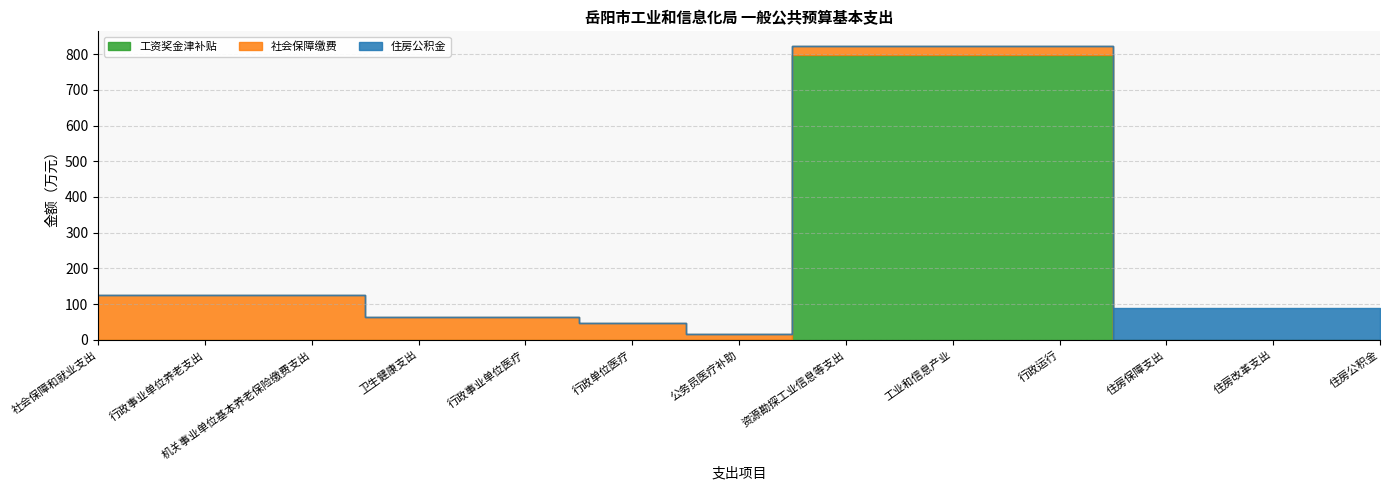

How many data points does each series have?

13